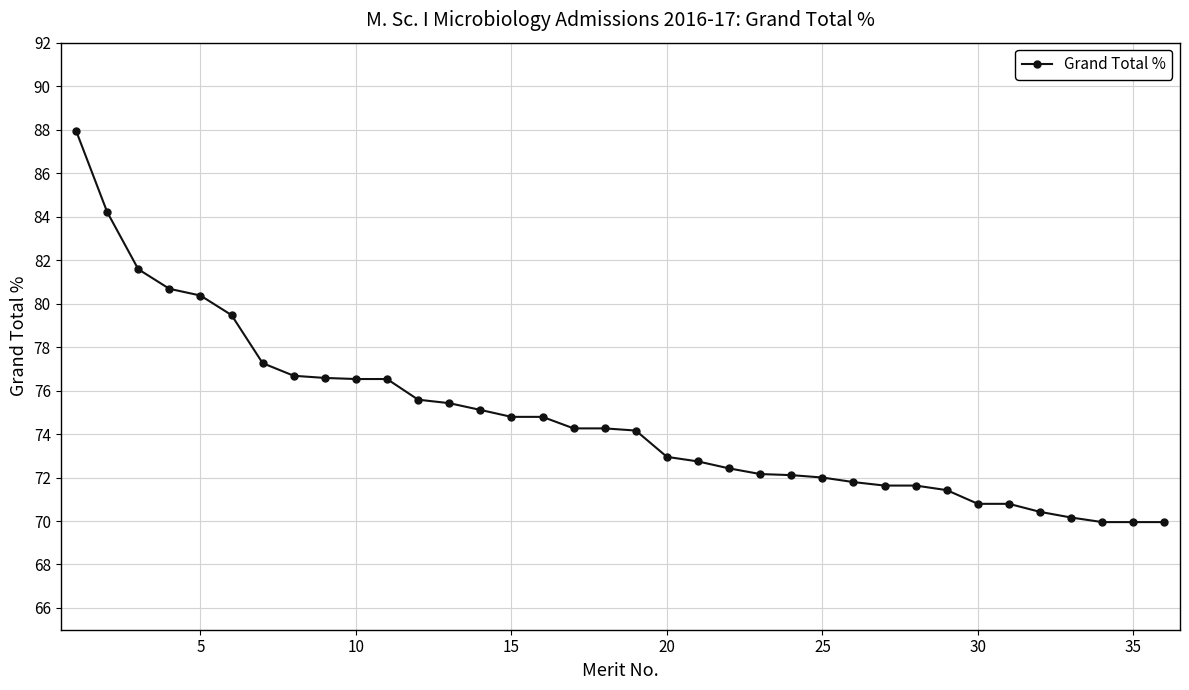

What is the sum of all values?

2689.1